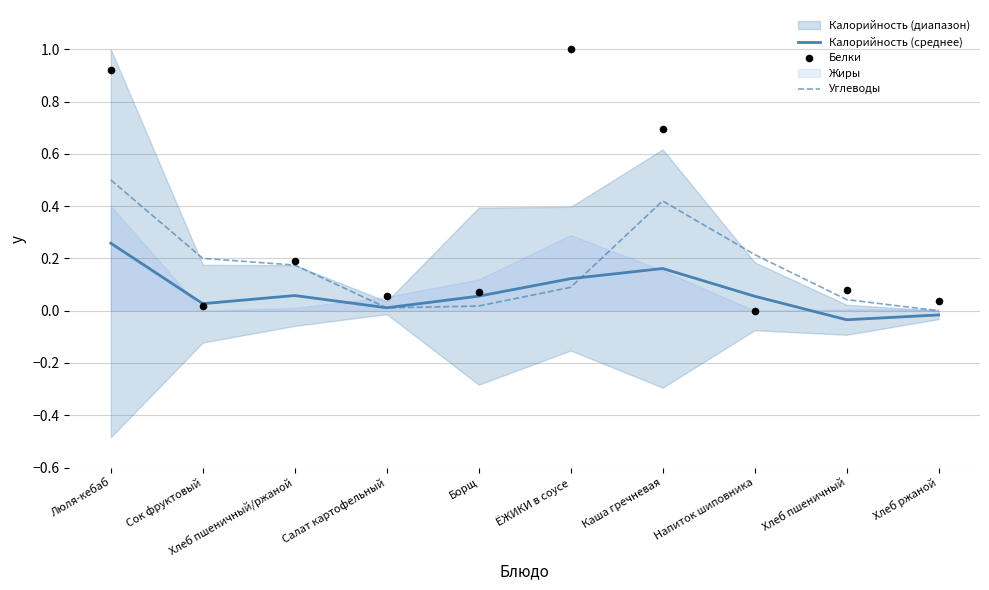

Is the value of Белки at Люля-кебаб greater than the value of Калорийность (среднее) at Напиток шиповника?

Yes